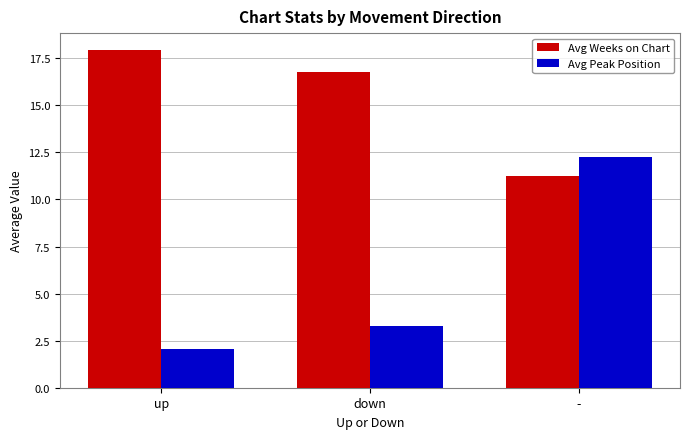

What is the smallest value displayed?

2.1